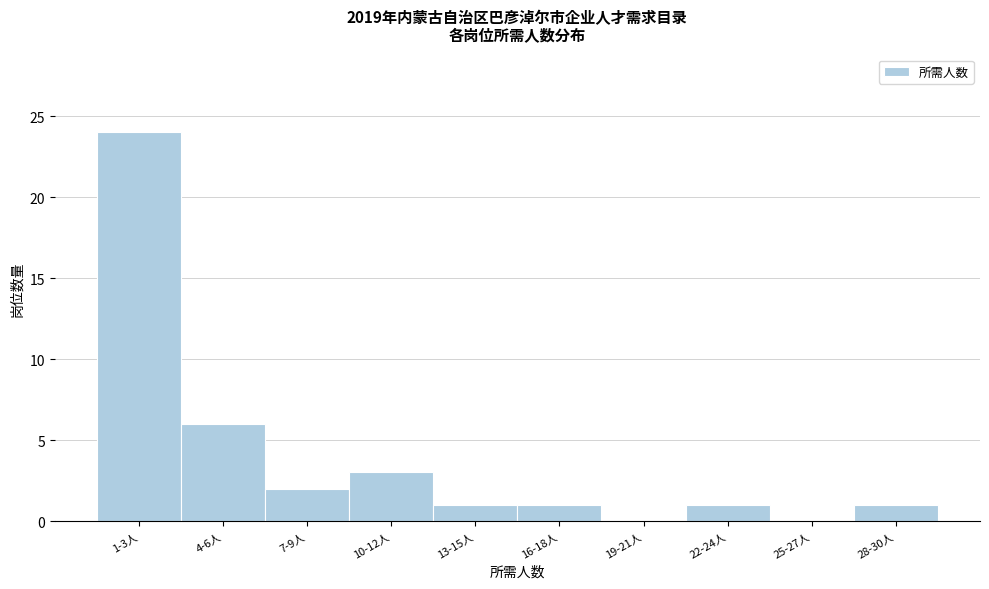

Reading right to left, transcribe all the data shown in this chart.

28-30人=1	25-27人=0	22-24人=1	19-21人=0	16-18人=1	13-15人=1	10-12人=3	7-9人=2	4-6人=6	1-3人=24